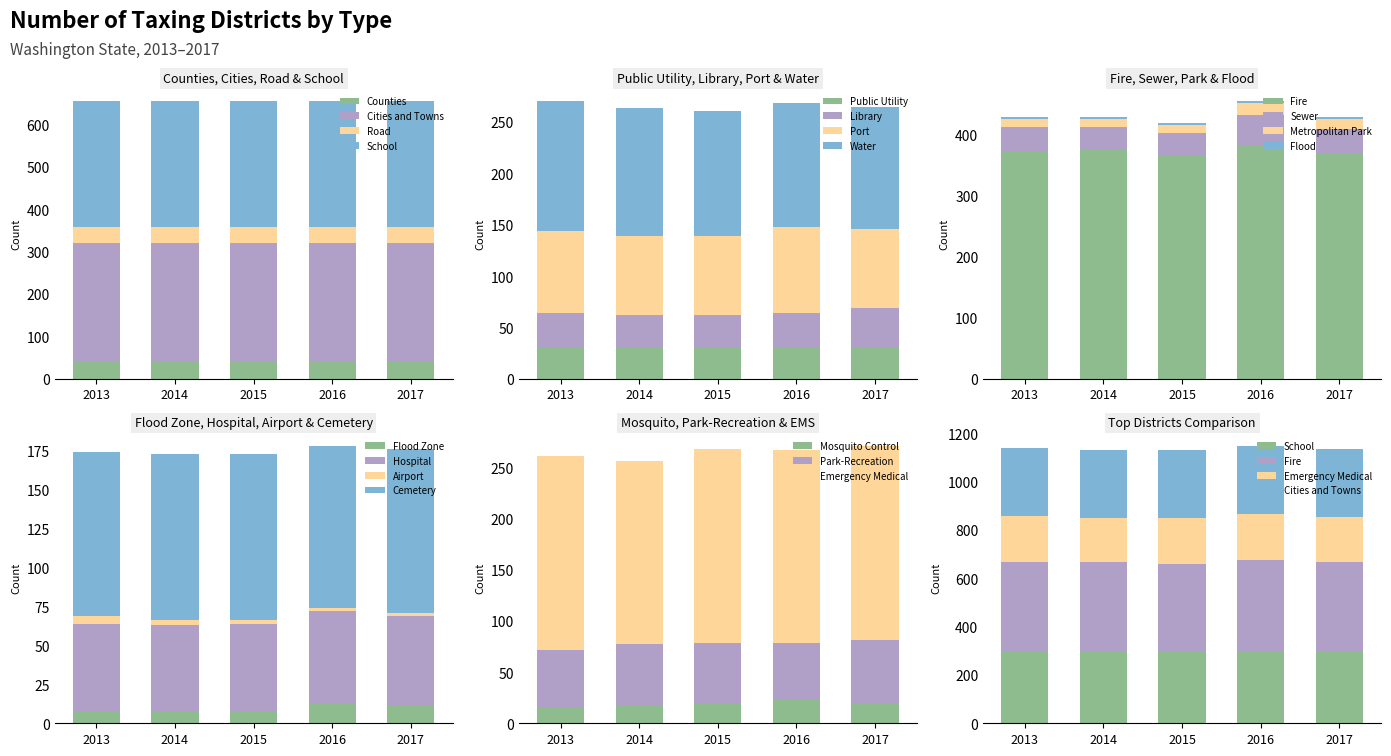

What is the spread (max minus min) of values at Cemetery?

3